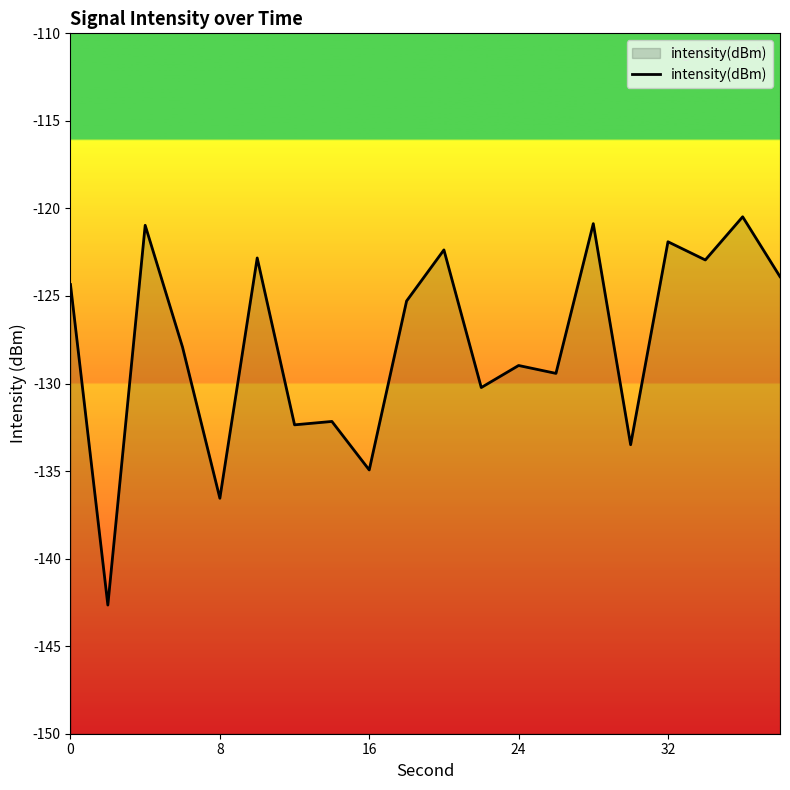

What is the difference between the maximum and minimum values?

22.2